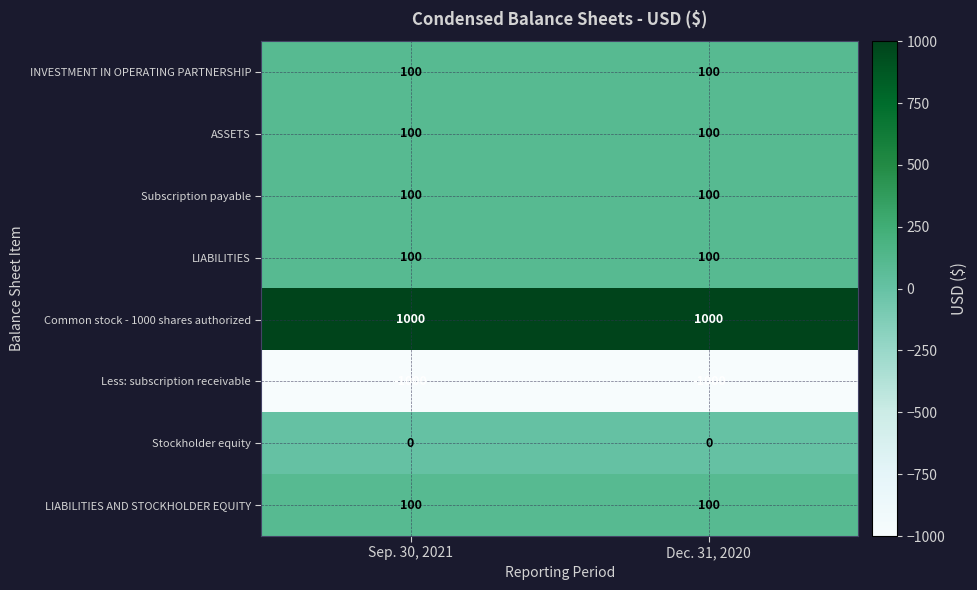

What is the minimum value shown in the chart?

-1000